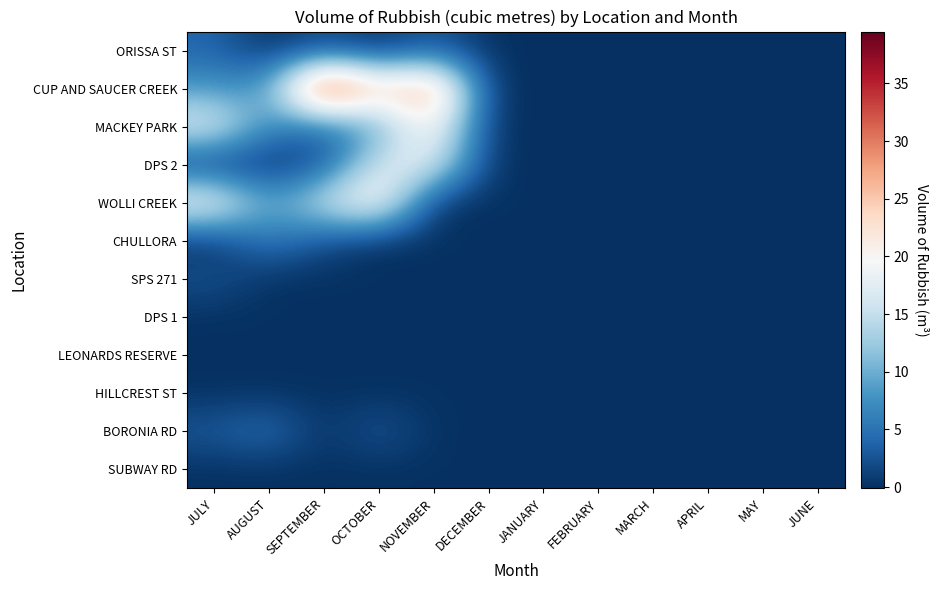

Reading left to right, list all the values displayed in this chart.

ORISSA ST: JULY=4.0	AUGUST=0.0	SEPTEMBER=2.0	OCTOBER=0.0	NOVEMBER=3.0	DECEMBER=0.0	JANUARY=0.0	FEBRUARY=0.0	MARCH=0.0	APRIL=0.0	MAY=0.0	JUNE=0.0
CUP AND SAUCER CREEK: JULY=8.0	AUGUST=8.0	SEPTEMBER=39.4	OCTOBER=24.0	NOVEMBER=30.0	DECEMBER=0.0	JANUARY=0.0	FEBRUARY=0.0	MARCH=0.0	APRIL=0.0	MAY=0.0	JUNE=0.0
MACKEY PARK: JULY=18.0	AUGUST=7.0	SEPTEMBER=4.0	OCTOBER=9.0	NOVEMBER=22.0	DECEMBER=0.0	JANUARY=0.0	FEBRUARY=0.0	MARCH=0.0	APRIL=0.0	MAY=0.0	JUNE=0.0
DPS 2: JULY=0.0	AUGUST=0.0	SEPTEMBER=2.0	OCTOBER=17.0	NOVEMBER=18.0	DECEMBER=0.0	JANUARY=0.0	FEBRUARY=0.0	MARCH=0.0	APRIL=0.0	MAY=0.0	JUNE=0.0
WOLLI CREEK: JULY=20.5	AUGUST=8.5	SEPTEMBER=16.0	OCTOBER=22.0	NOVEMBER=0.0	DECEMBER=0.0	JANUARY=0.0	FEBRUARY=0.0	MARCH=0.0	APRIL=0.0	MAY=0.0	JUNE=0.0
CHULLORA: JULY=0.0	AUGUST=6.0	SEPTEMBER=2.0	OCTOBER=0.0	NOVEMBER=0.0	DECEMBER=0.0	JANUARY=0.0	FEBRUARY=0.0	MARCH=0.0	APRIL=0.0	MAY=0.0	JUNE=0.0
SPS 271: JULY=2.5	AUGUST=0.0	SEPTEMBER=0.0	OCTOBER=0.0	NOVEMBER=0.0	DECEMBER=0.0	JANUARY=0.0	FEBRUARY=0.0	MARCH=0.0	APRIL=0.0	MAY=0.0	JUNE=0.0
DPS 1: JULY=0.0	AUGUST=0.0	SEPTEMBER=0.0	OCTOBER=0.0	NOVEMBER=0.0	DECEMBER=0.0	JANUARY=0.0	FEBRUARY=0.0	MARCH=0.0	APRIL=0.0	MAY=0.0	JUNE=0.0
LEONARDS RESERVE: JULY=0.0	AUGUST=0.0	SEPTEMBER=0.0	OCTOBER=0.0	NOVEMBER=0.0	DECEMBER=0.0	JANUARY=0.0	FEBRUARY=0.0	MARCH=0.0	APRIL=0.0	MAY=0.0	JUNE=0.0
HILLCREST ST: JULY=0.0	AUGUST=0.0	SEPTEMBER=0.0	OCTOBER=0.0	NOVEMBER=0.0	DECEMBER=0.0	JANUARY=0.0	FEBRUARY=0.0	MARCH=0.0	APRIL=0.0	MAY=0.0	JUNE=0.0
BORONIA RD: JULY=3.0	AUGUST=5.0	SEPTEMBER=0.0	OCTOBER=3.0	NOVEMBER=0.0	DECEMBER=0.0	JANUARY=0.0	FEBRUARY=0.0	MARCH=0.0	APRIL=0.0	MAY=0.0	JUNE=0.0
SUBWAY RD: JULY=0.0	AUGUST=0.0	SEPTEMBER=0.0	OCTOBER=0.0	NOVEMBER=0.0	DECEMBER=0.0	JANUARY=0.0	FEBRUARY=0.0	MARCH=0.0	APRIL=0.0	MAY=0.0	JUNE=0.0